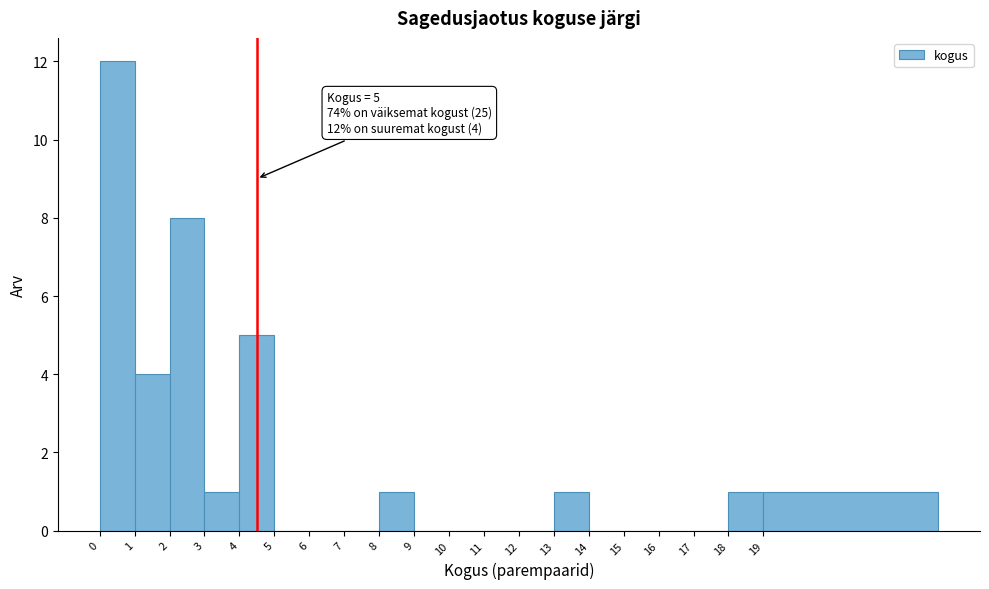

Reading left to right, extract all data points from this chart.

0=12	1=4	2=8	3=1	4=5	5=0	6=0	7=0	8=1	9=0	10=0	11=0	12=0	13=1	14=0	15=0	16=0	17=0	18=1	19=1